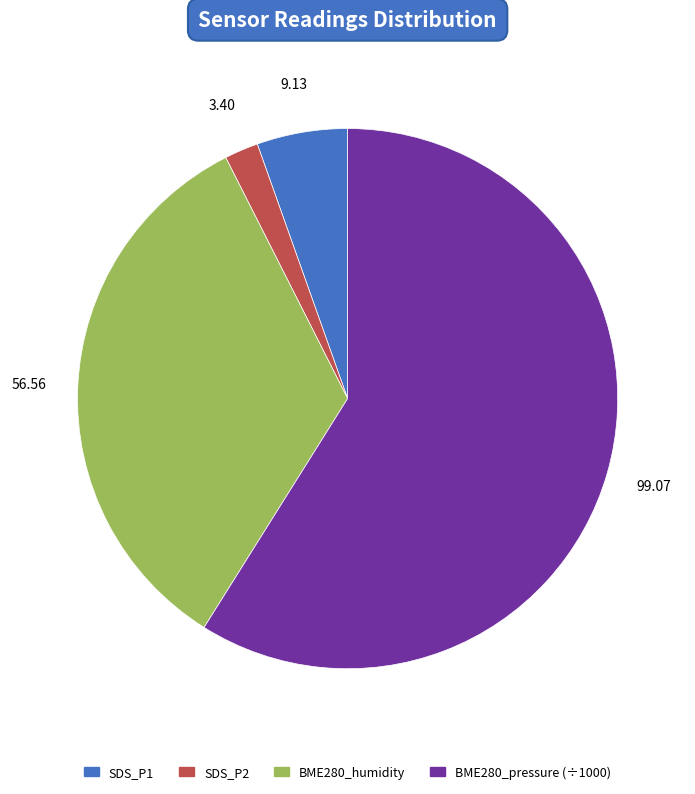

Is there a majority slice in this chart?

Yes